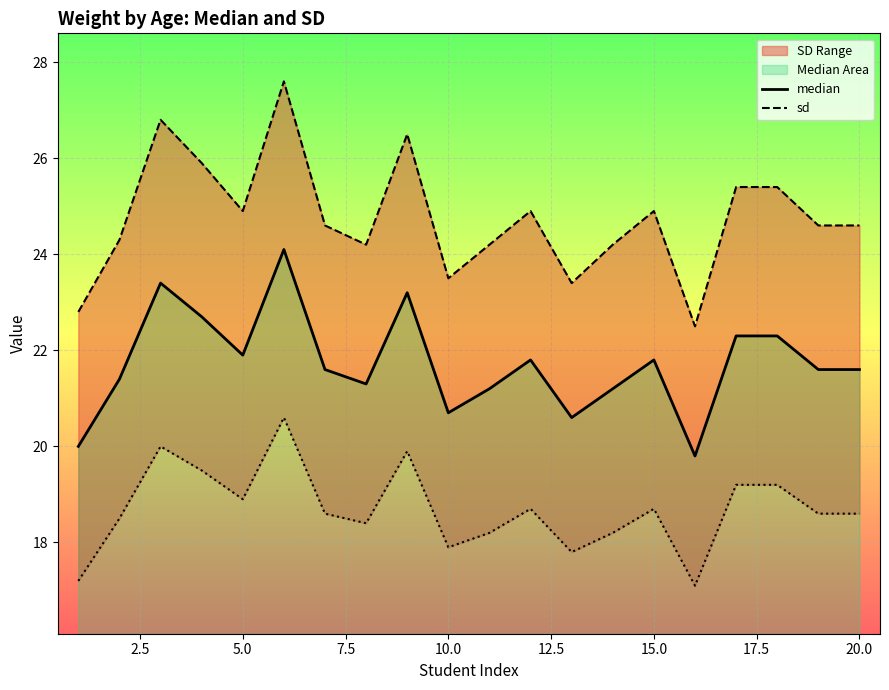

What is the difference between the second highest and second lowest values in the sd series?

4.0